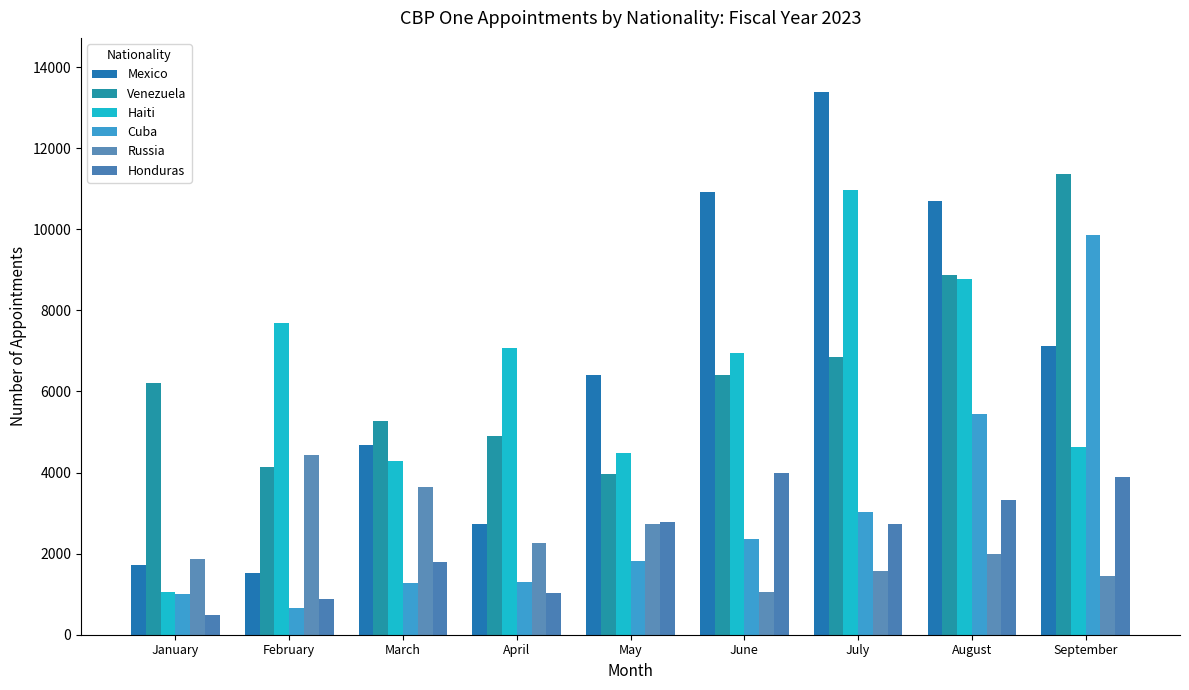

The value of Honduras at July is 2740. True or false?

True